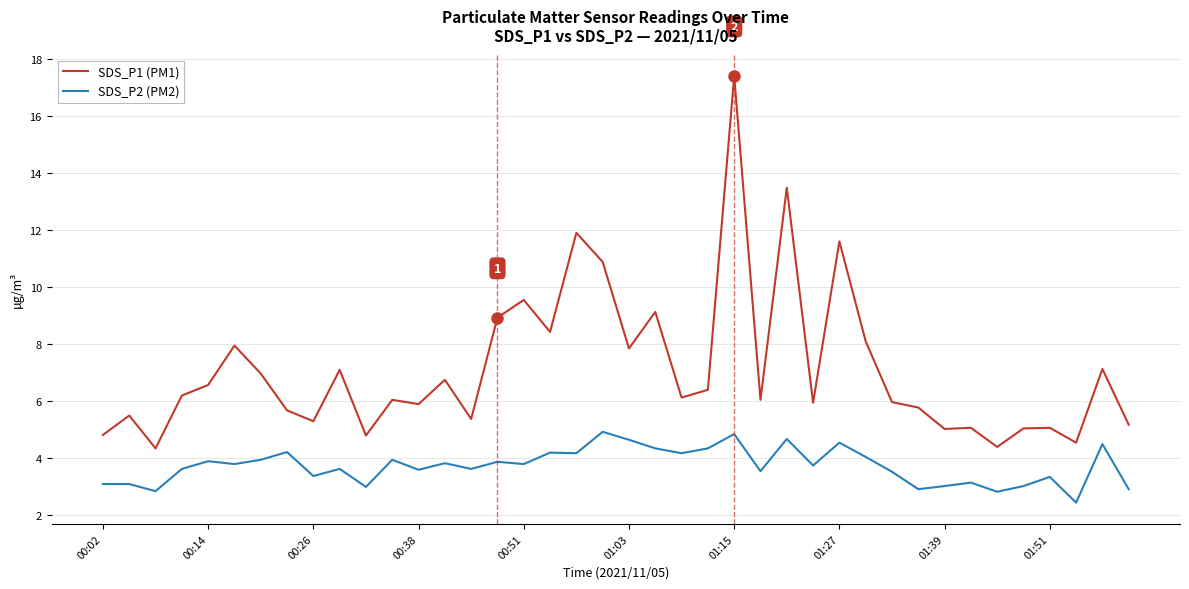

Which series has the largest total across all categories?

SDS_P1 (PM1)